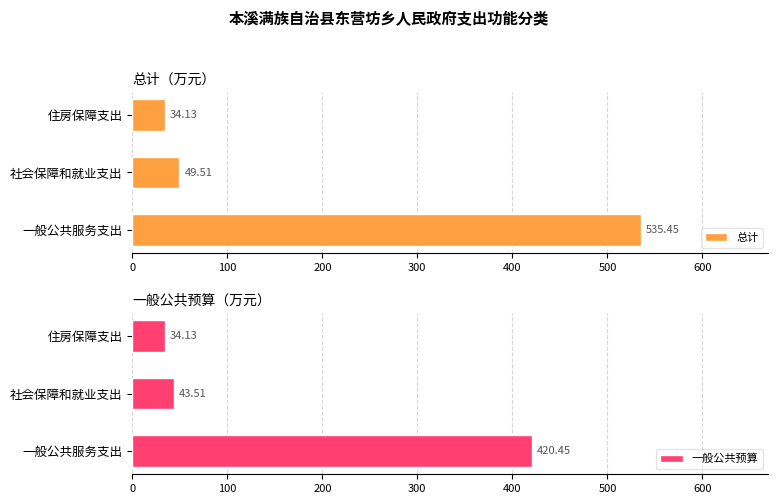

At which label does 总计 reach its minimum?

住房保障支出